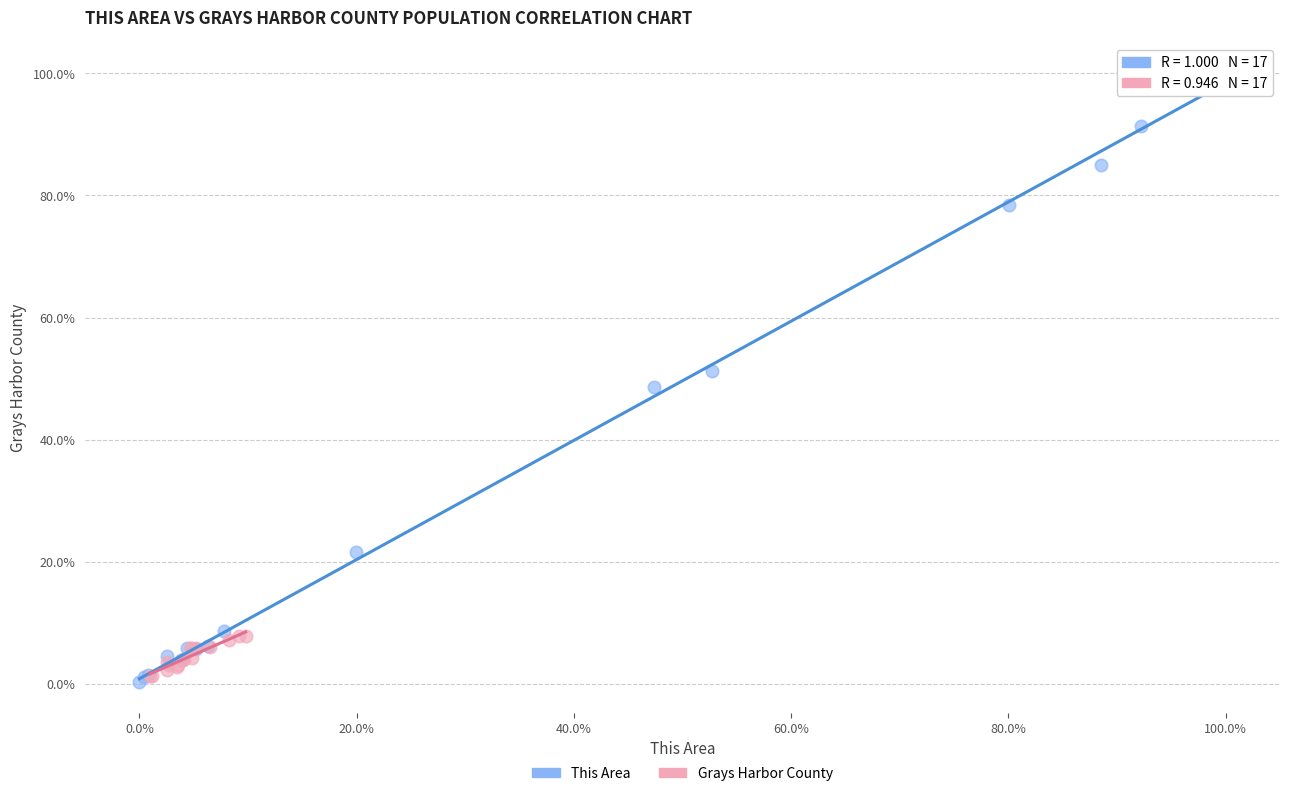

Which series has the largest Y range (max minus min)?

This Area